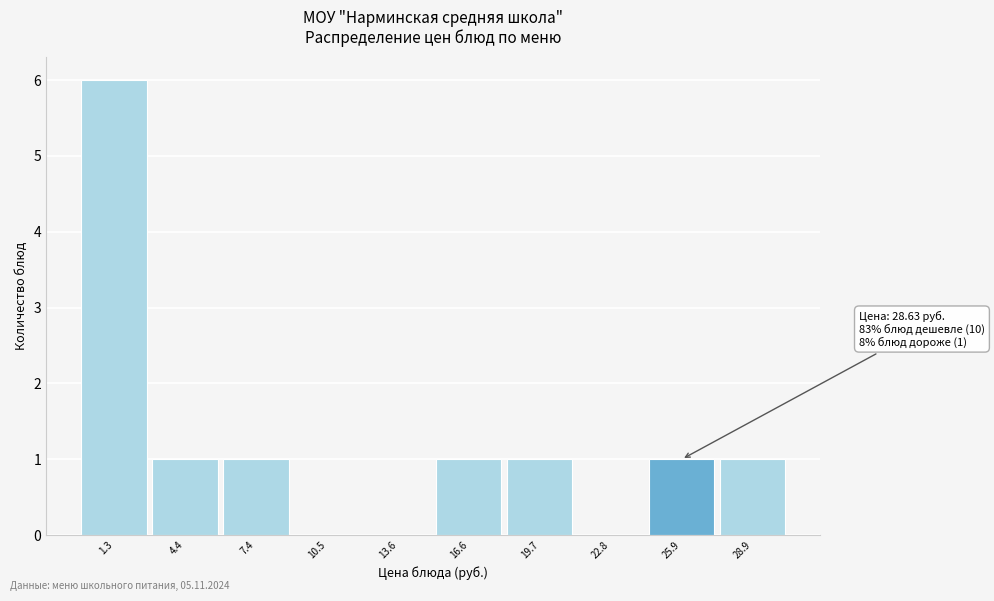

Reading left to right, what are all the values shown in this chart?

1.3=6	4.4=1	7.4=1	10.5=0	13.6=0	16.6=1	19.7=1	22.8=0	25.9=1	28.9=1